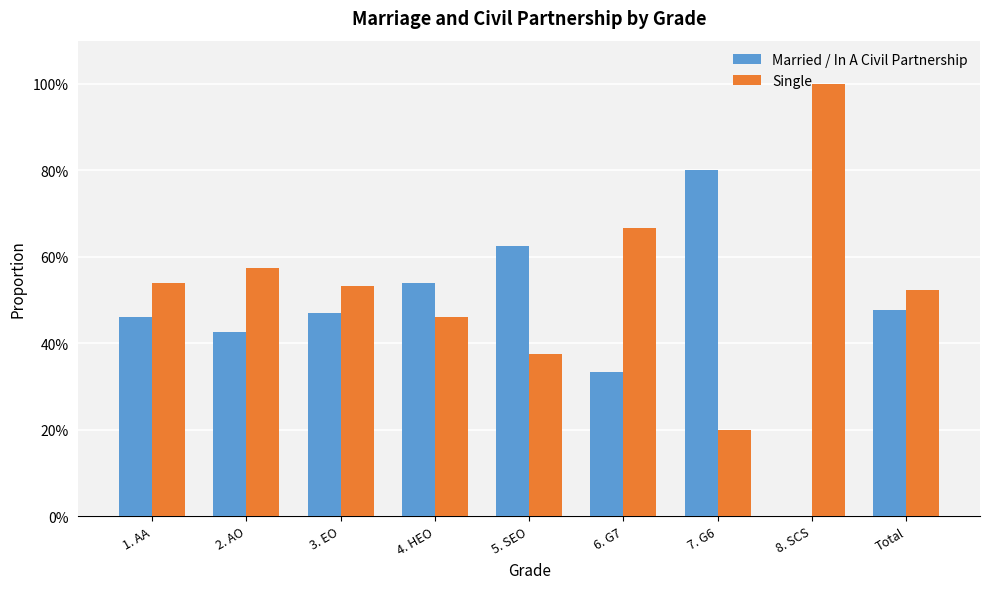

At how many categories does at least one series exceed 0?

9